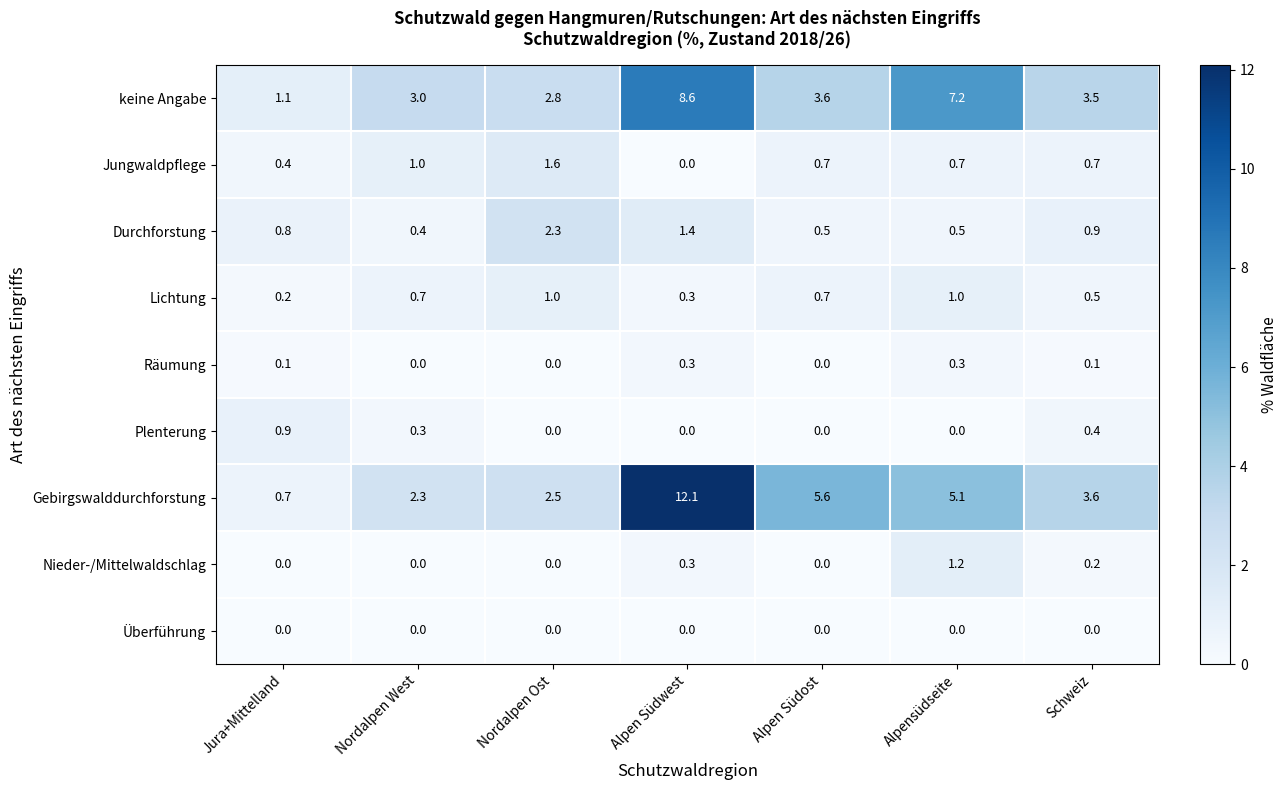

What is the difference between the maximum and minimum values in the Gebirgswalddurchforstung series?

11.4